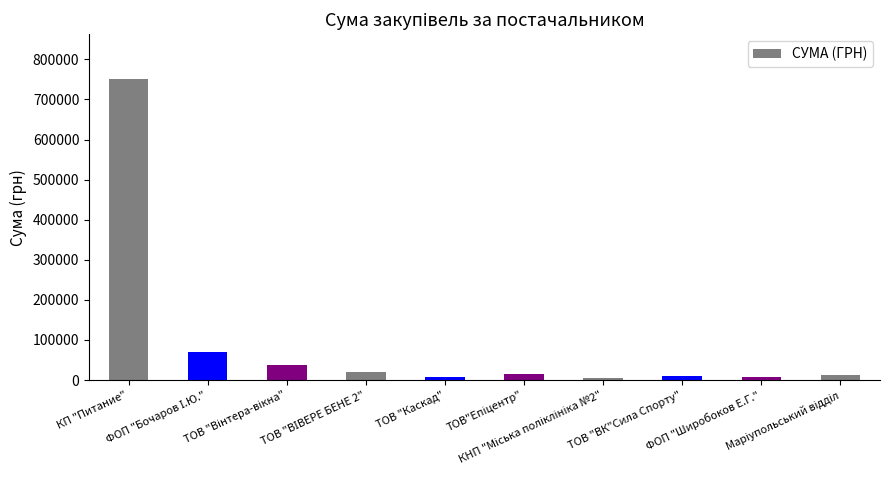

What is the sum of all values?

936036.9